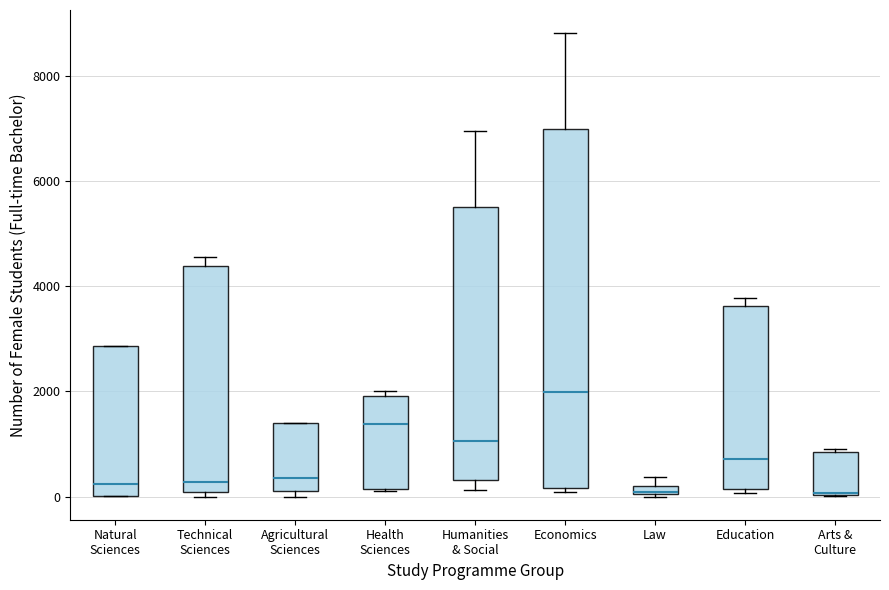

Where is the lower edge of the box for Economics on the y-axis? The values are not printed on the chart, so give them approximately, as read against the axis.

200